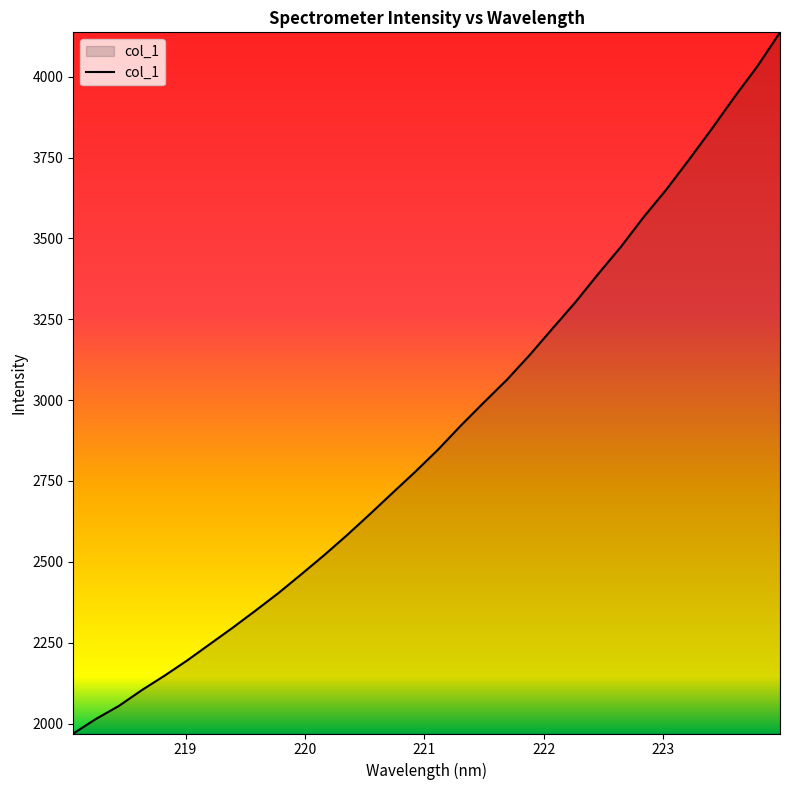

What is the difference between the maximum and minimum values?

2168.0